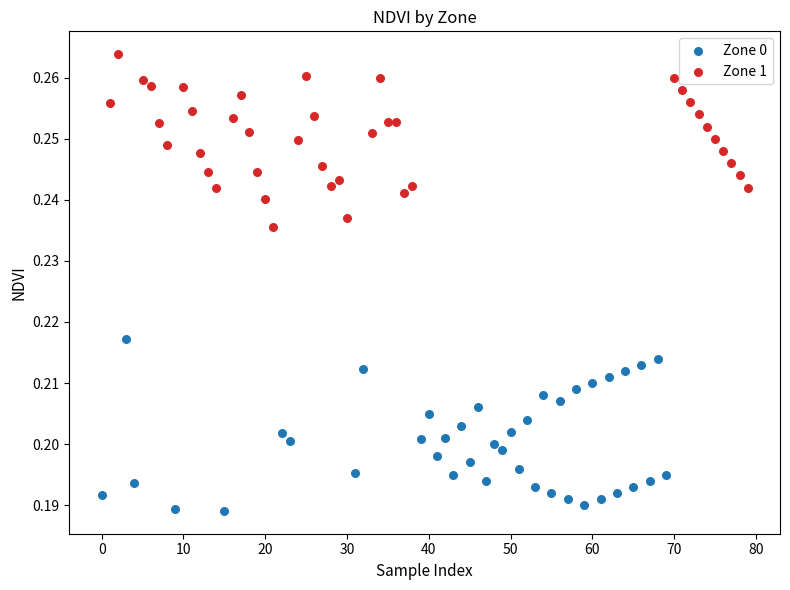

Which series contains the highest Y value?

Zone 1